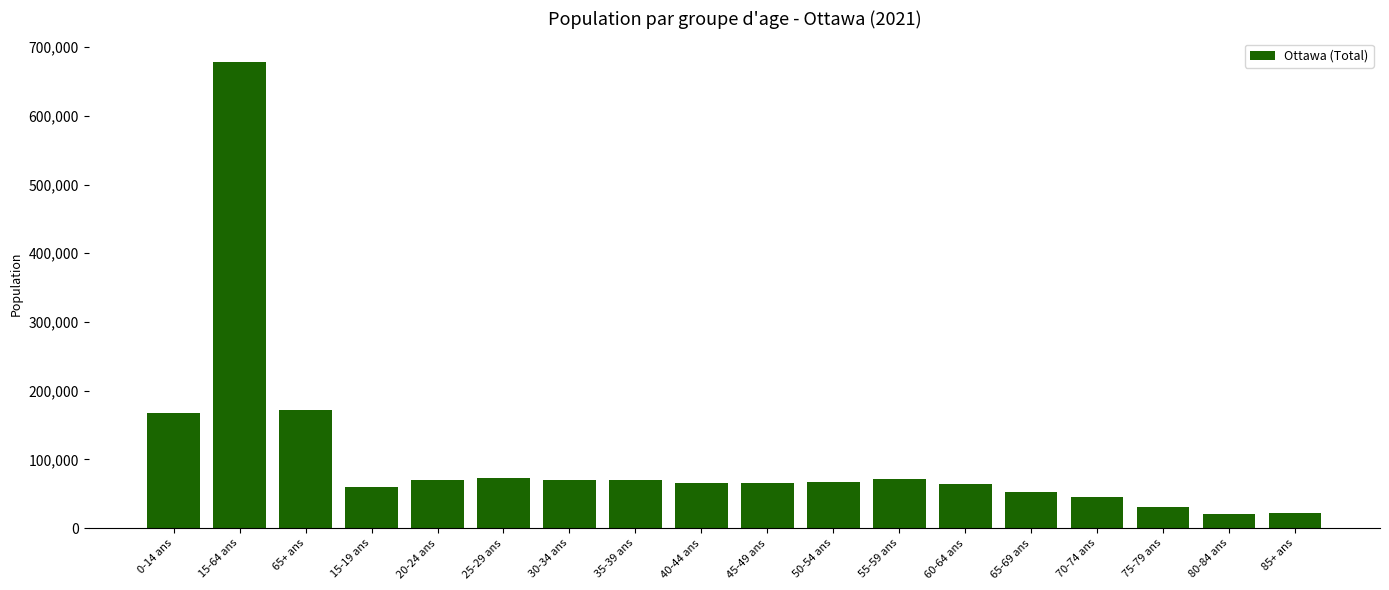

Which category has the highest value across all series?

15-64 ans